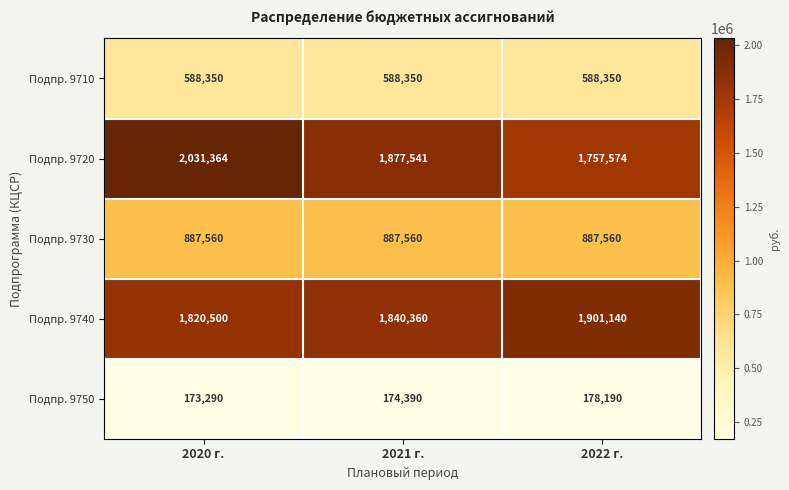

Reading left to right, what are all the values shown in this chart?

Подпр. 9710: 2020 г.=588350	2021 г.=588350	2022 г.=588350
Подпр. 9720: 2020 г.=2031364	2021 г.=1877541	2022 г.=1757574
Подпр. 9730: 2020 г.=887560	2021 г.=887560	2022 г.=887560
Подпр. 9740: 2020 г.=1820500	2021 г.=1840360	2022 г.=1901140
Подпр. 9750: 2020 г.=173290	2021 г.=174390	2022 г.=178190